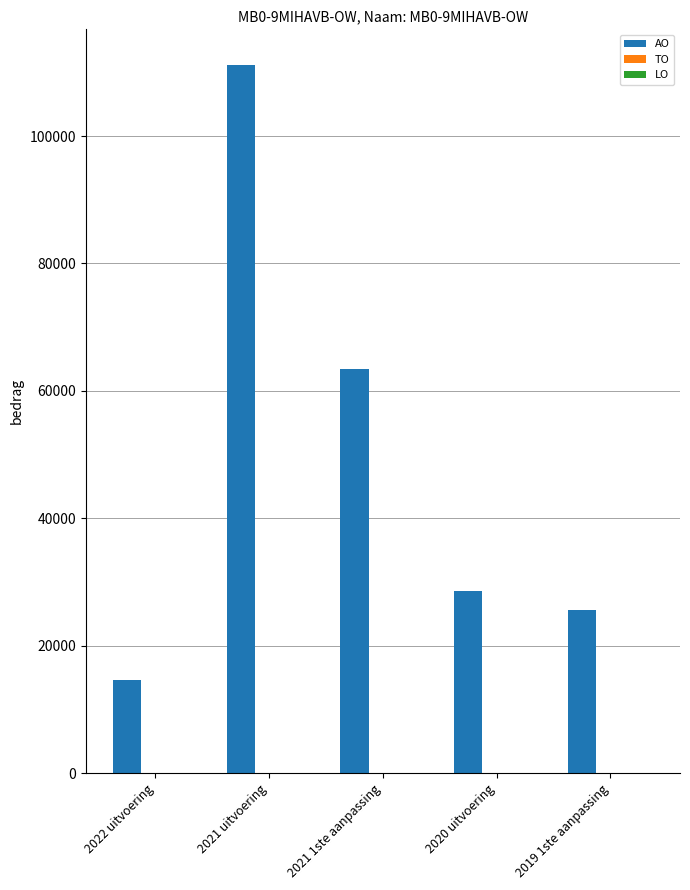

Are the bars horizontal?

No